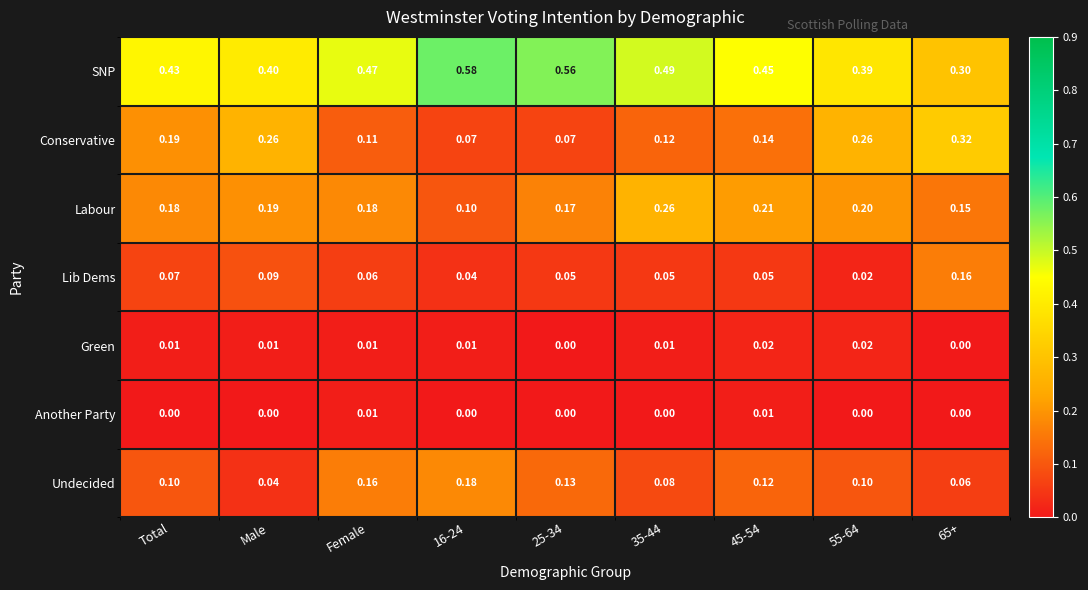

Which series has the largest range (max minus min)?

SNP